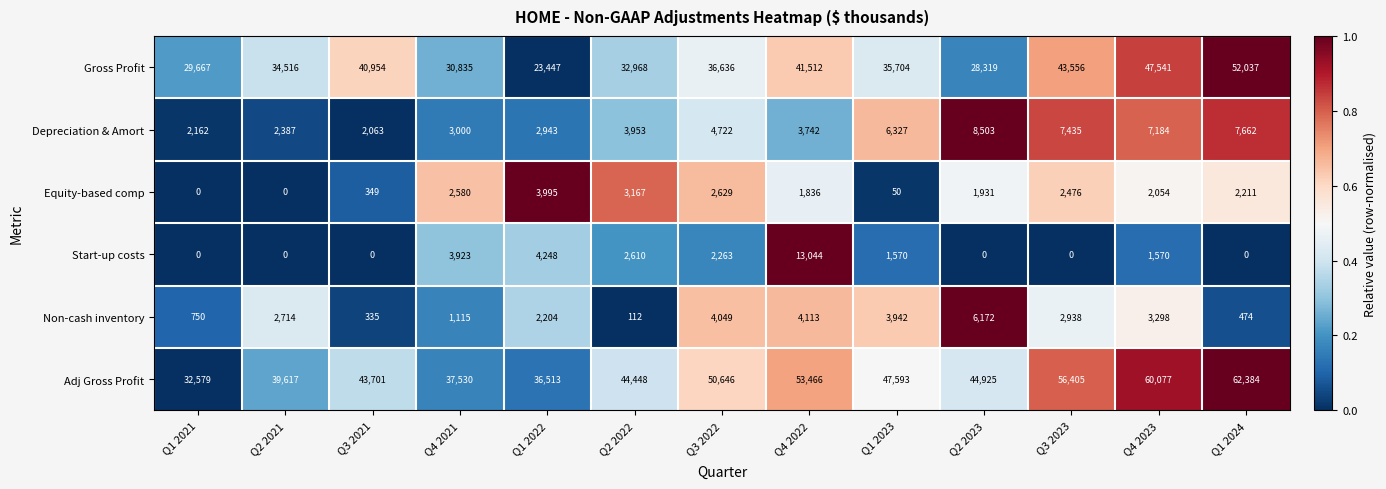

What is the greatest value displayed?

62384